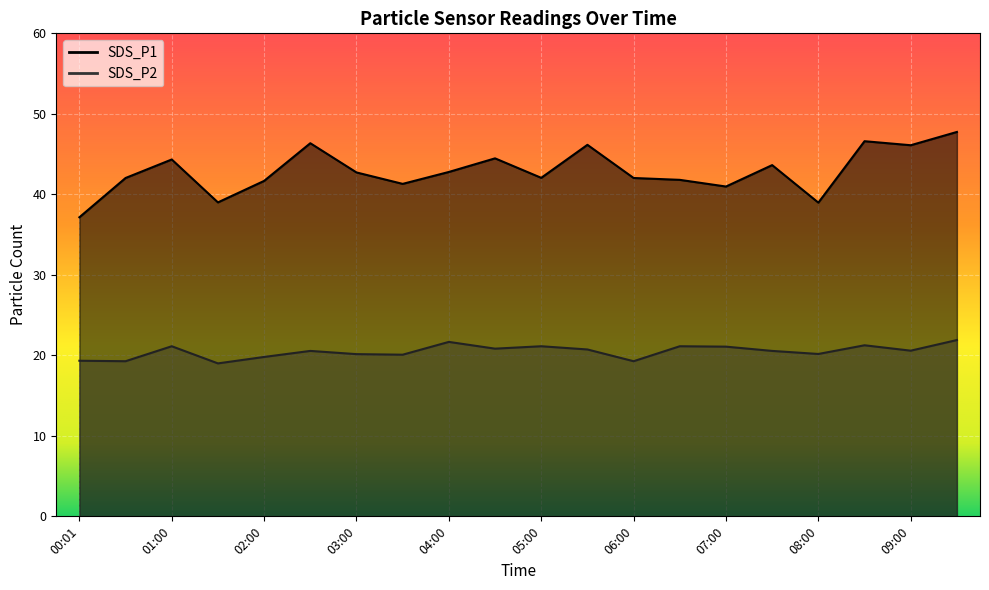

What position from the left is 06:00?

13